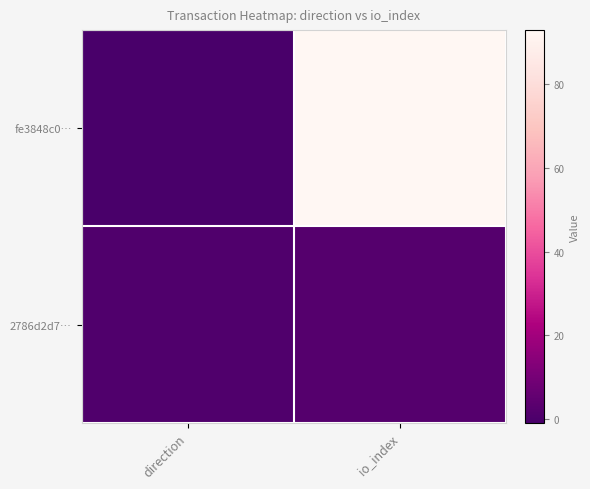

Which series has the largest range (max minus min)?

fe3848c0…